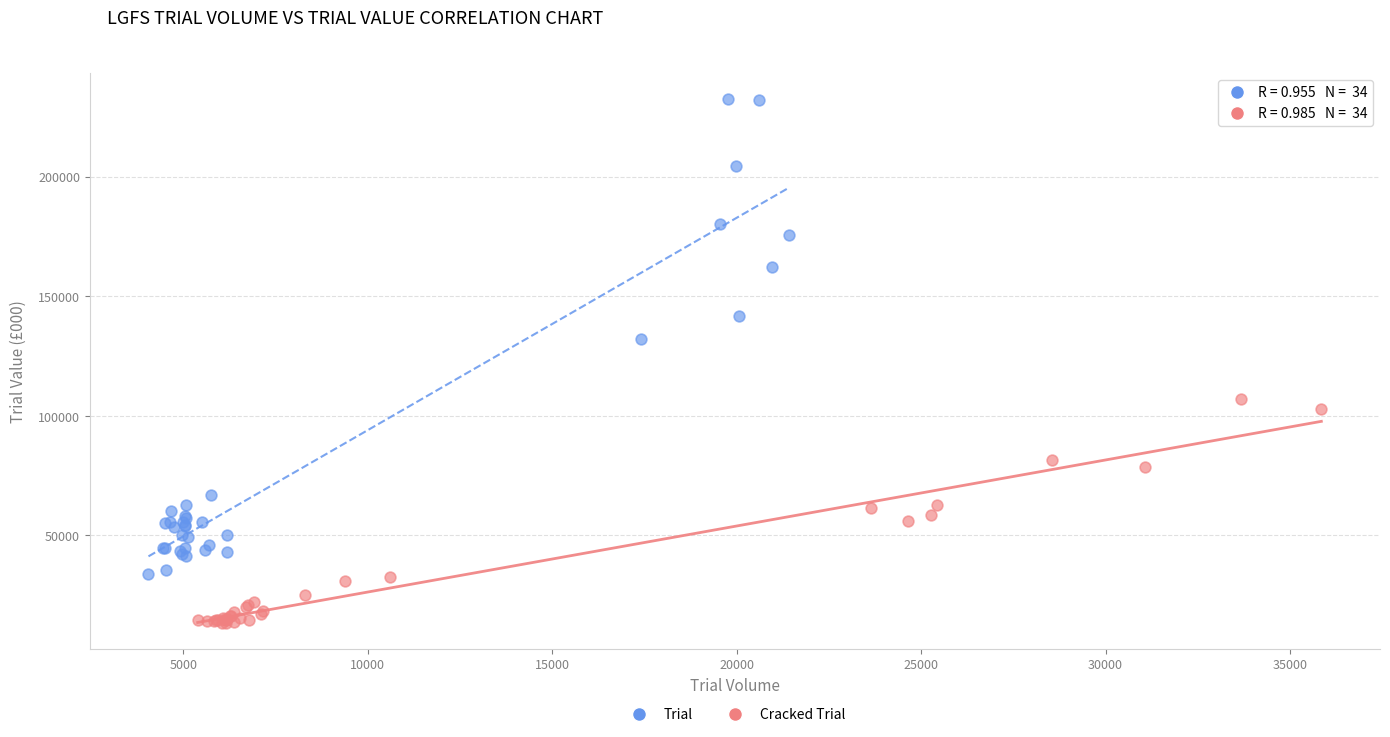

Which series has the widest spread of Y values?

Trial